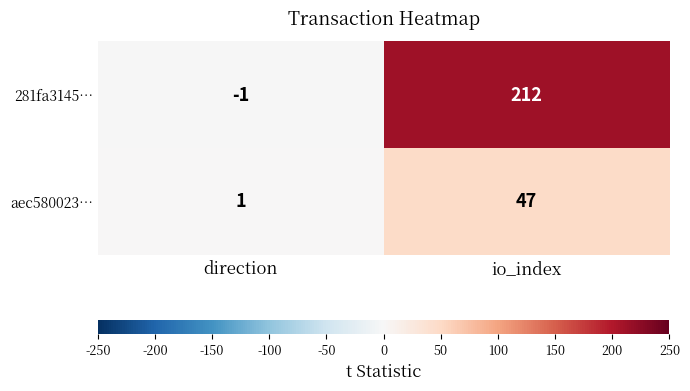

What is the greatest value displayed?

212